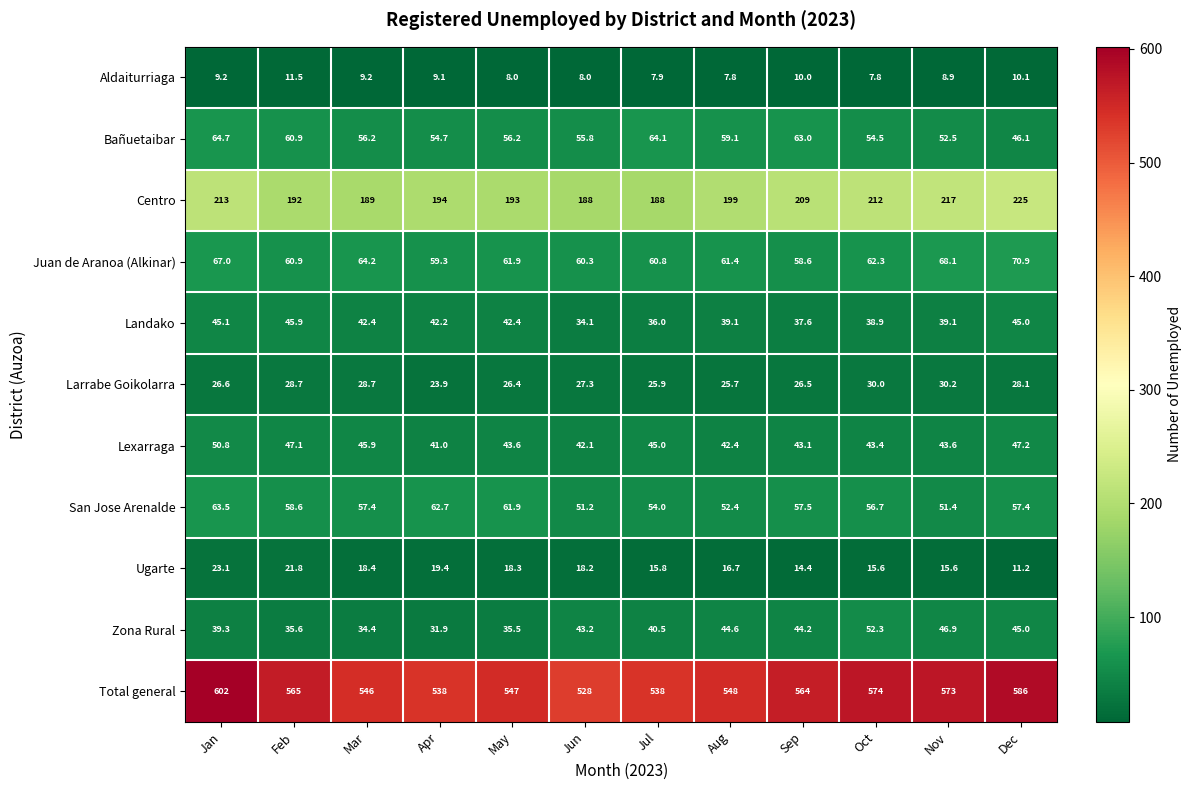

Is it true that Aldaiturriaga equals 4.4 at Jul?

False